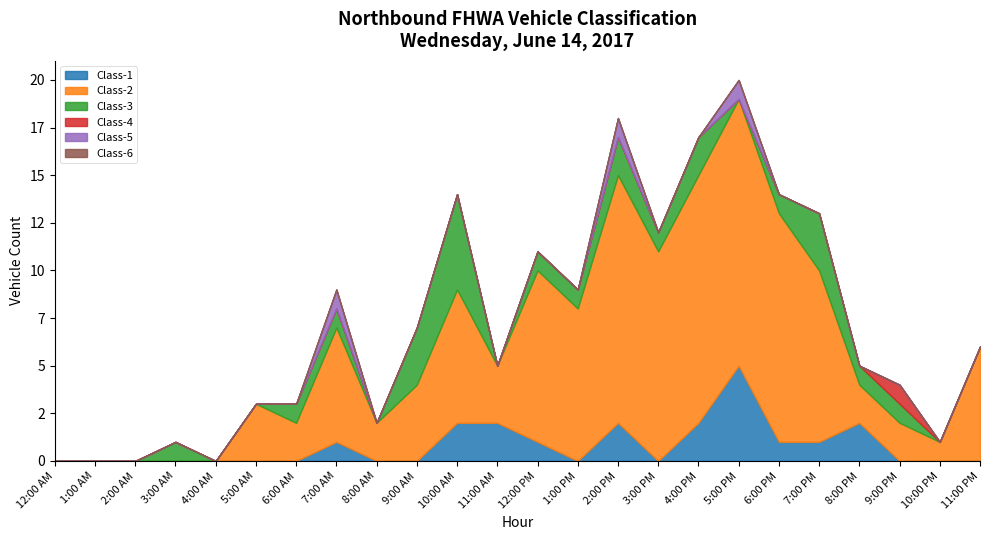

What is the total value across all series at 4:00 PM?

17